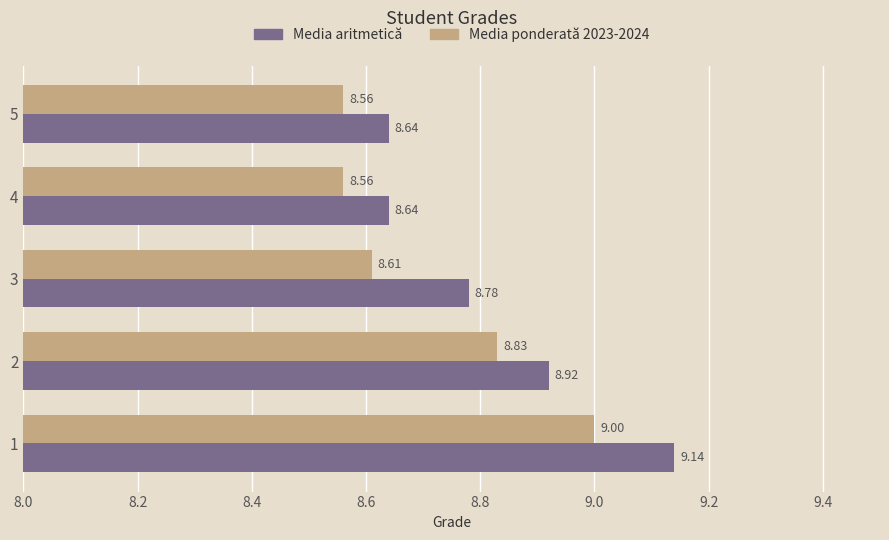

Which series has the largest total across all categories?

Media aritmetică